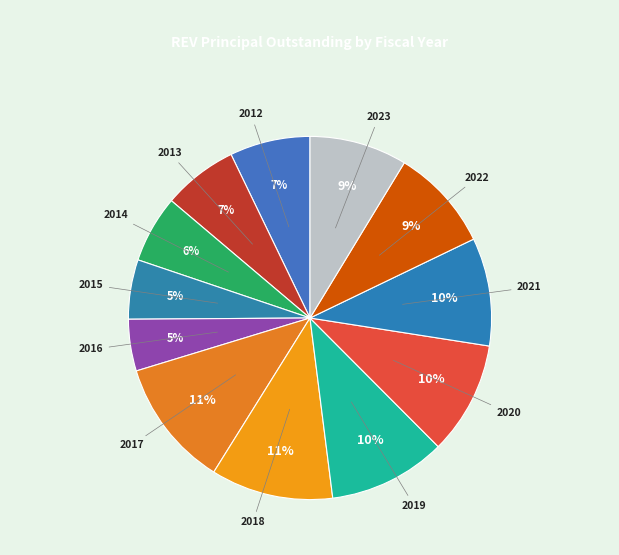

How many slices are in this pie chart?

12